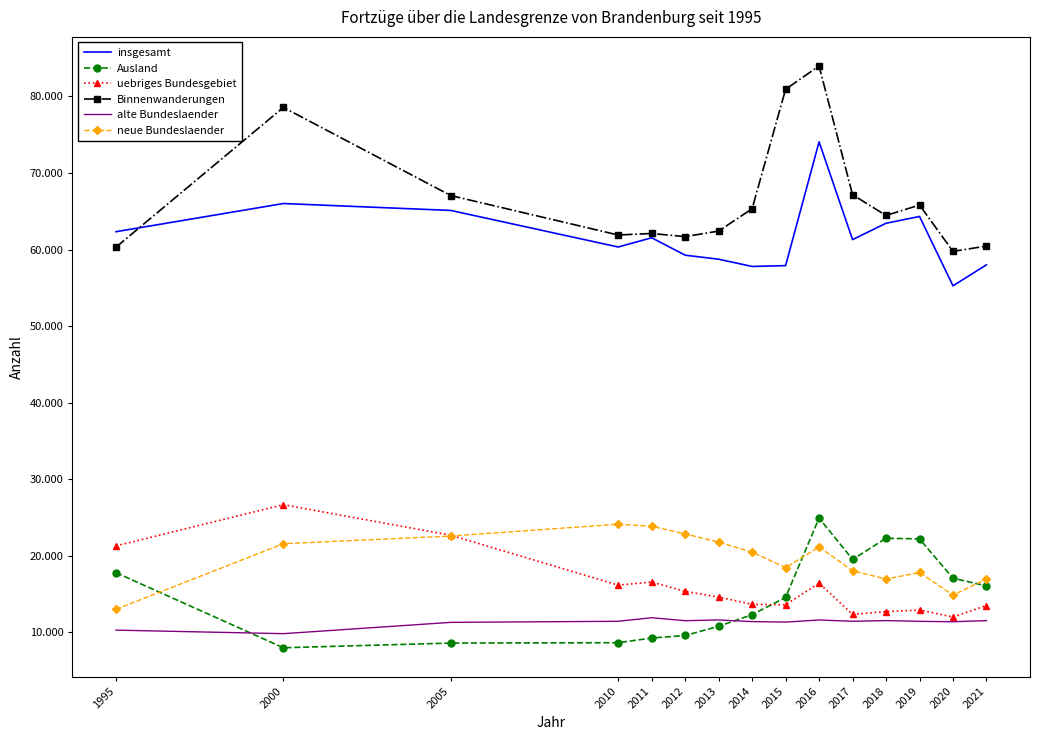

What is the difference between the second highest and second lowest values in the uebriges Bundesgebiet series?

10338